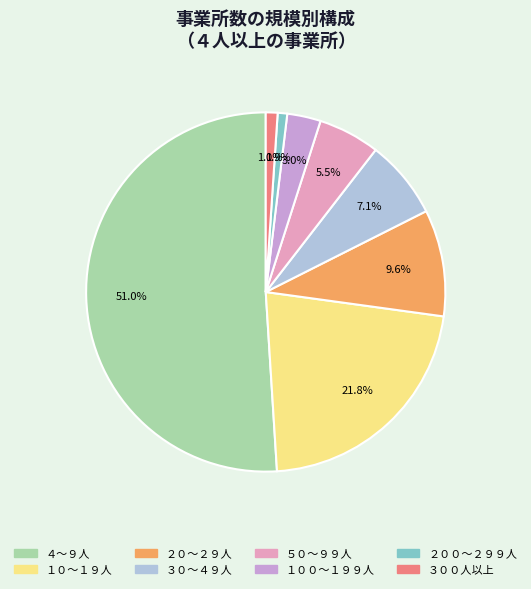

Which has a higher value, ４～９人 or ３０～４９人?

４～９人